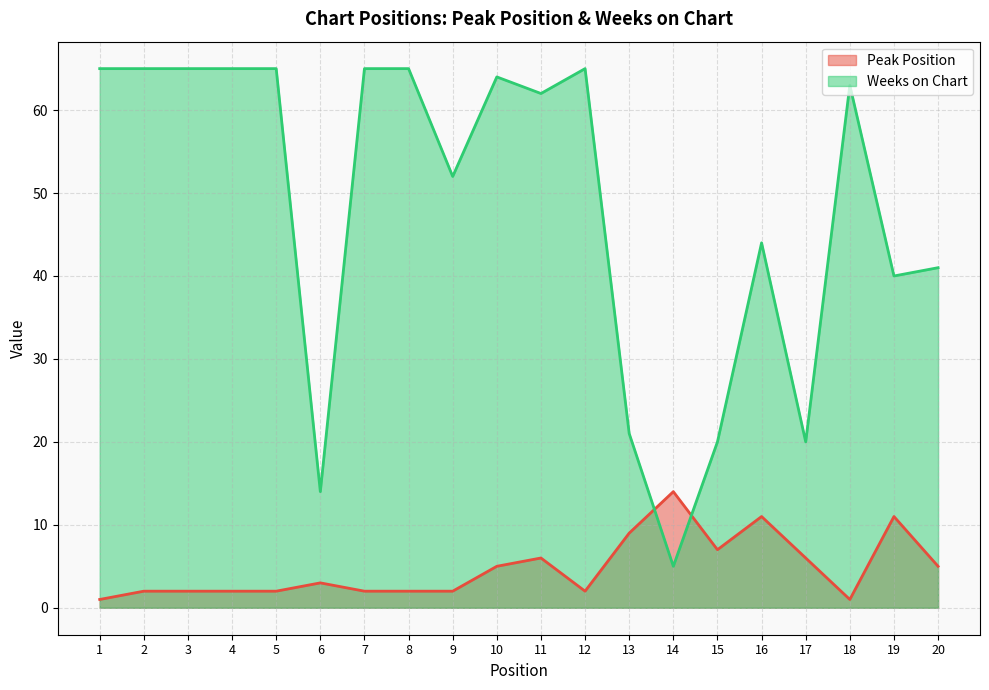

What is the difference between the Peak Position values at 17 and 19?

5